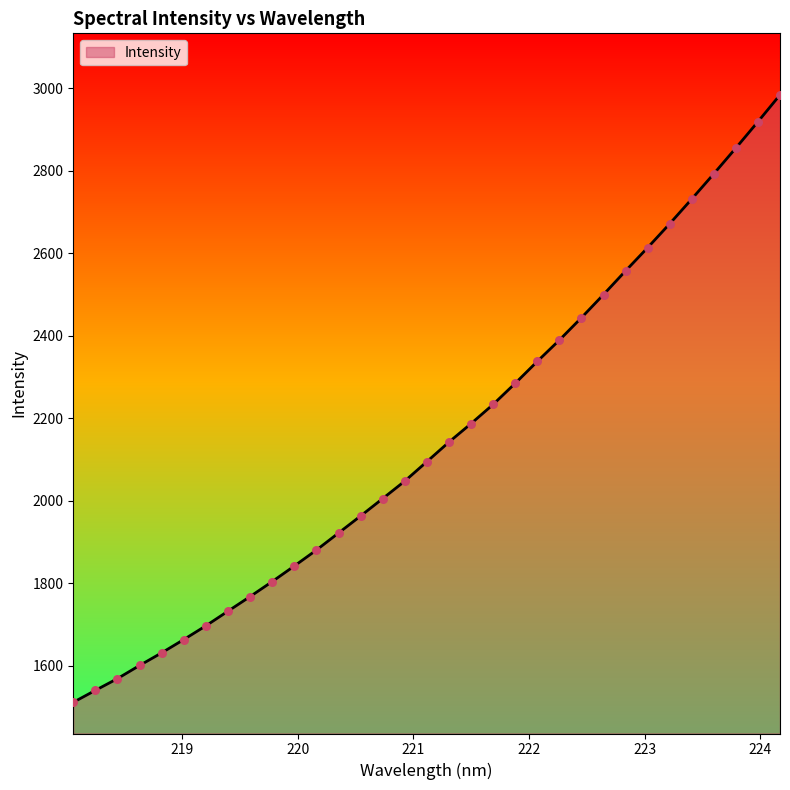

What is the greatest value displayed?

2983.5